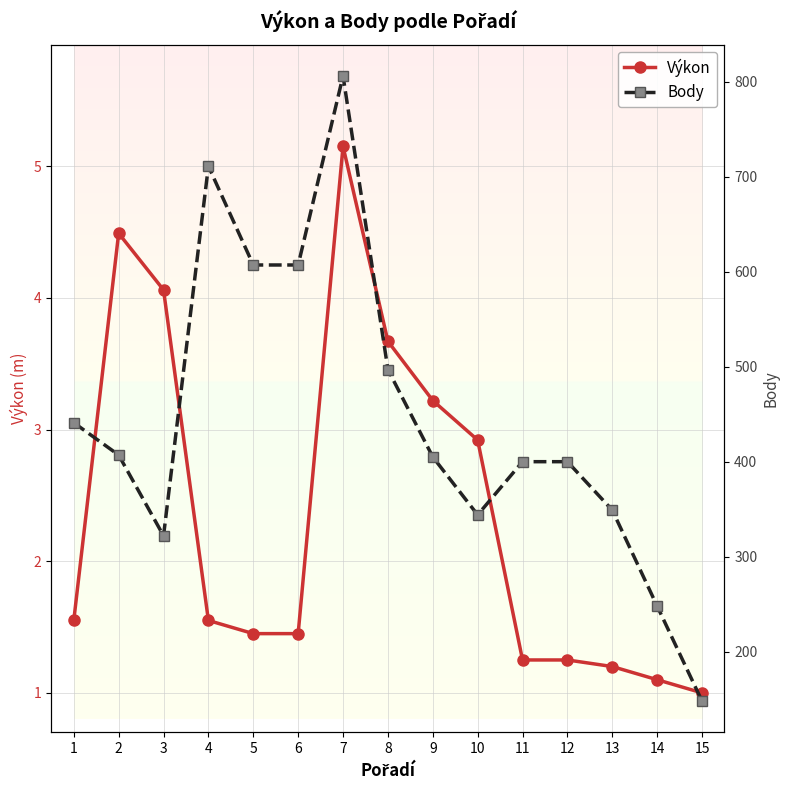

True or false: Body and Výkon cross at least once.

False